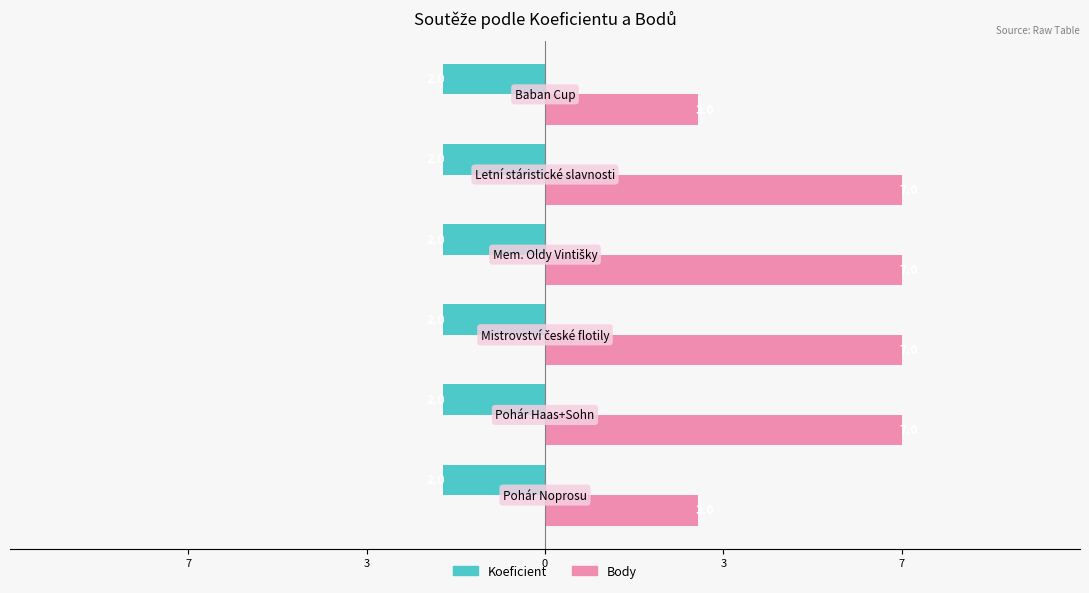

List the series in order of their peak value, lowest first.

Koeficient, Body